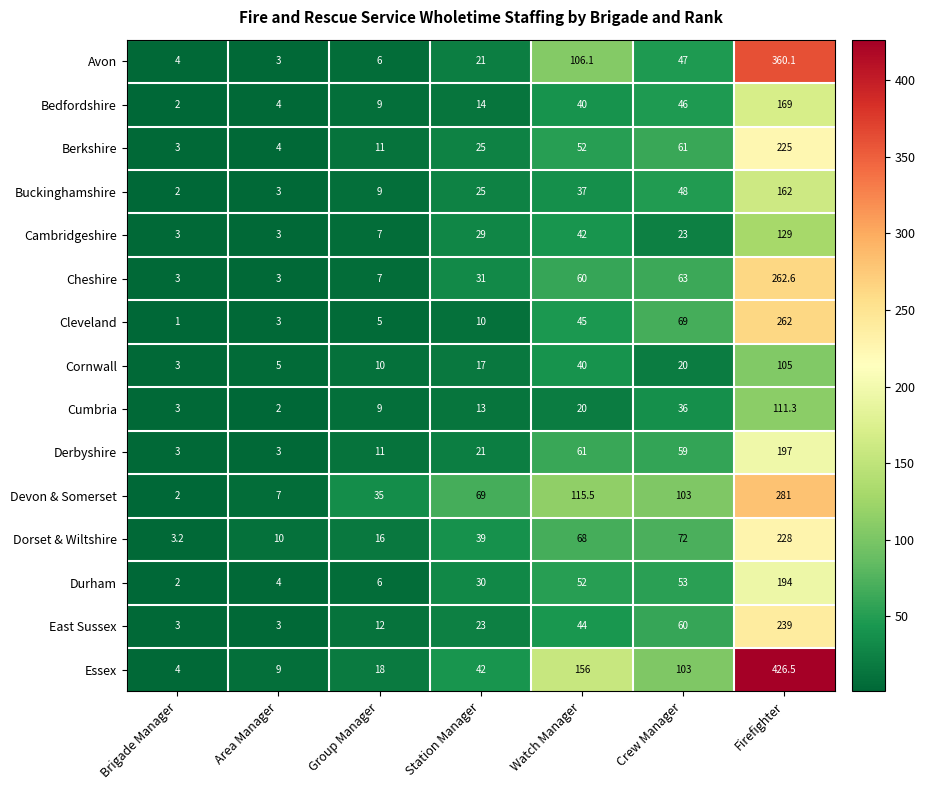

What is the sum of the Cornwall values at Watch Manager and Brigade Manager?

43.0